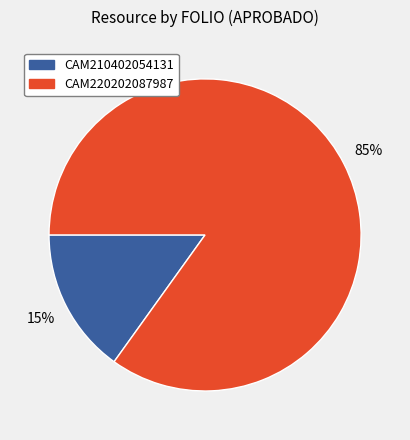

Combined, do CAM220202087987 and CAM210402054131 account for over 50%?

Yes